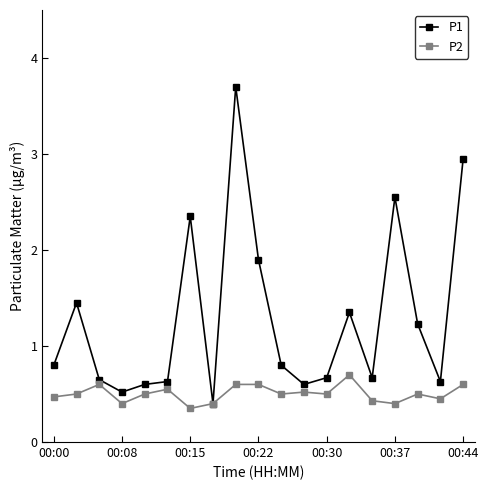

Which series has the largest total across all categories?

P1